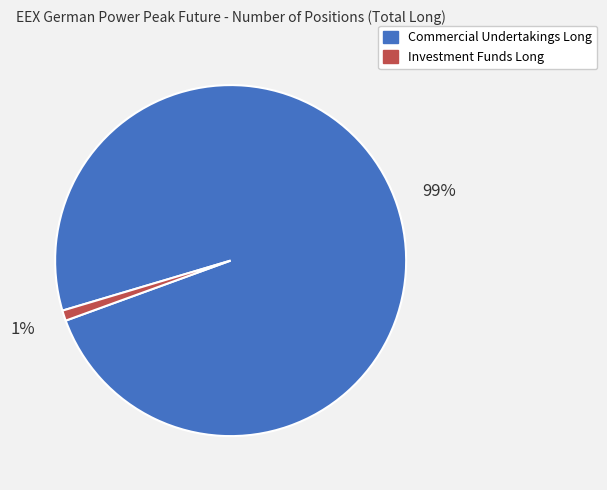

To the nearest percent, what percentage of the pie is Investment Funds Long?

1%